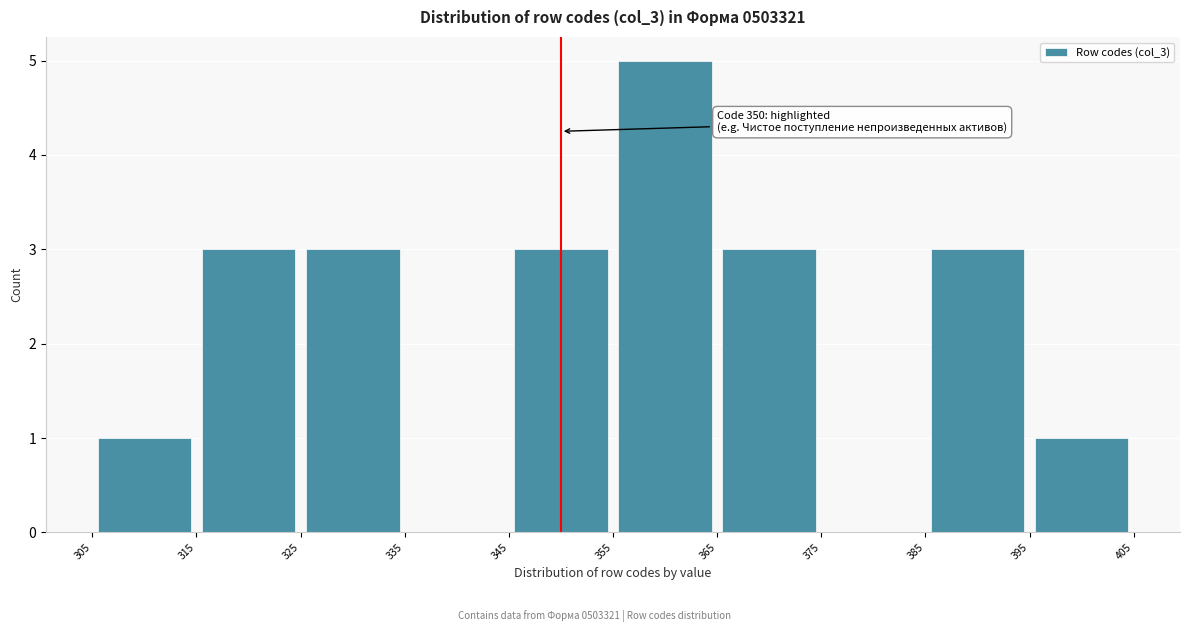

Over which range of the x-axis is the bar tallest?

355 to 365